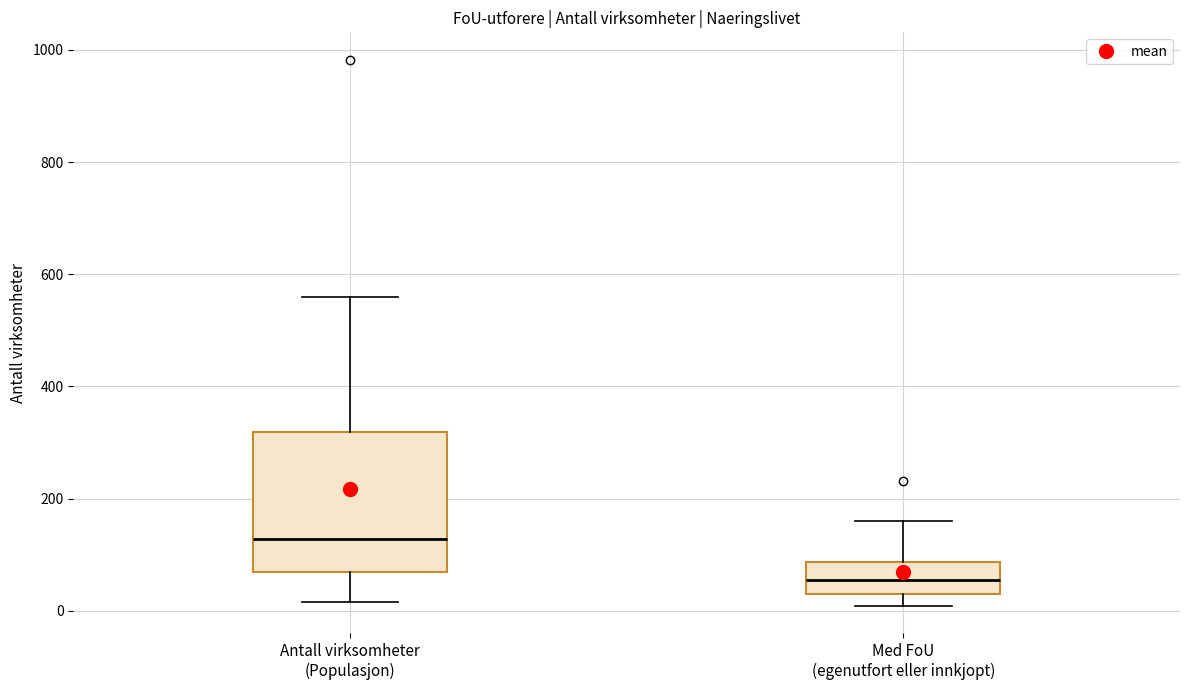

Reading left to right, read every box against the y-axis: the position of its median line, the range the box covers, and the ends of its whiskers. The values are not printed on the chart, so give them approximately, as read against the axis.

Antall virksomheter (Populasjon): median 120, box 60 to 320, whiskers 20 to 560
Med FoU (egenutfort eller innkjopt): median 60, box 40 to 80, whiskers 0 to 160